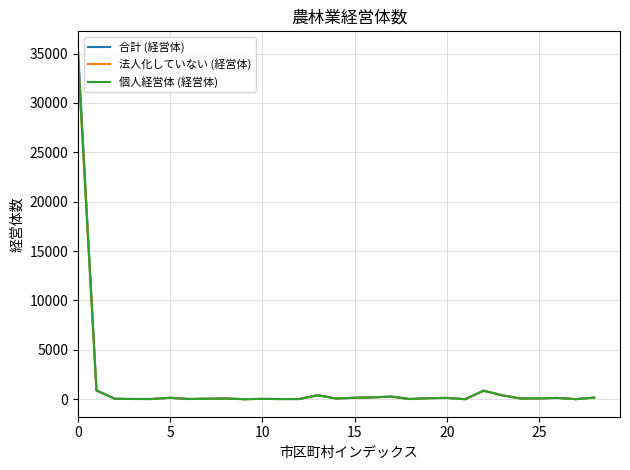

Which series has the widest spread of values?

合計 (経営体)